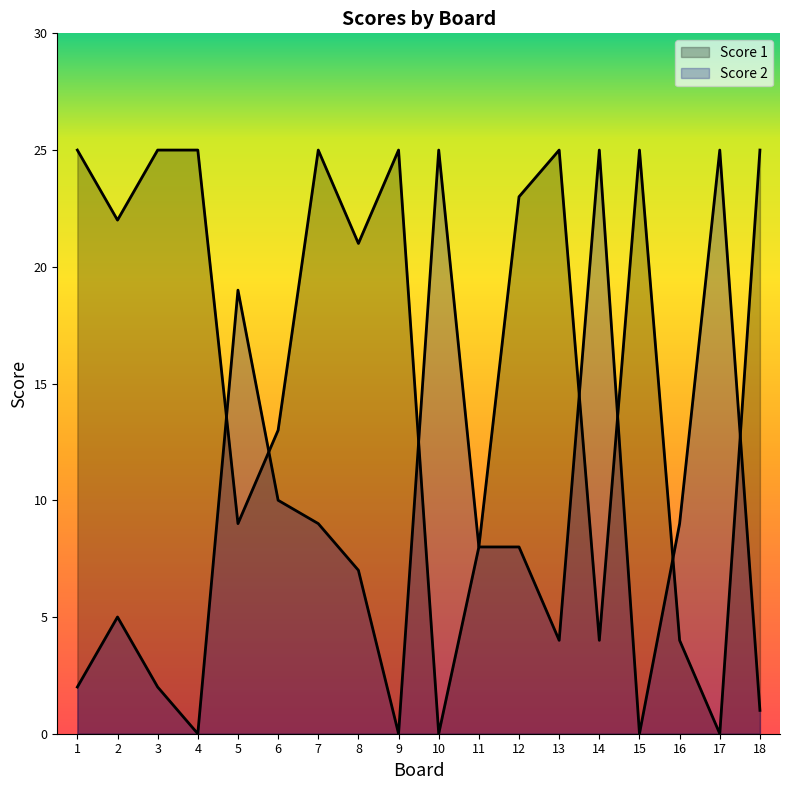

Rank the series at 3 from lowest to highest value.

Score 2, Score 1